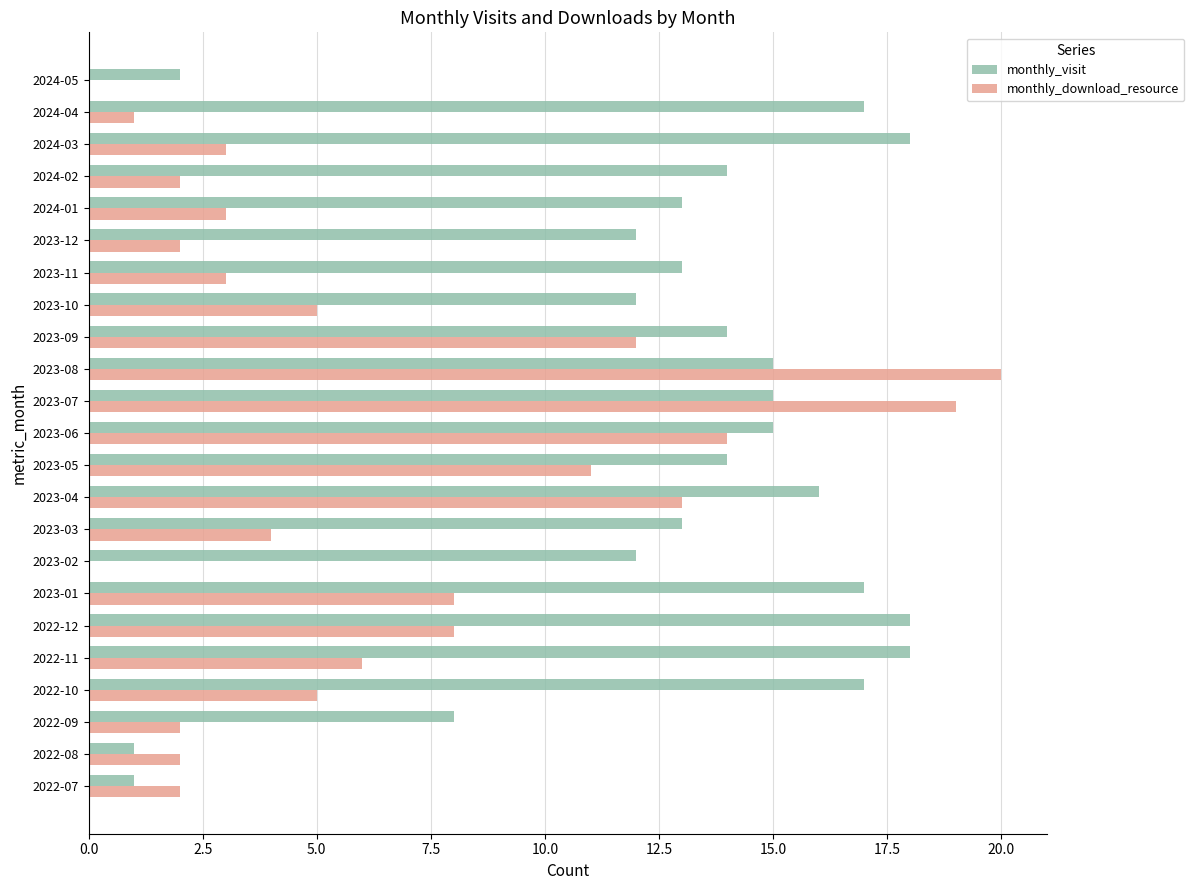

Which series has the largest total across all categories?

monthly_visit